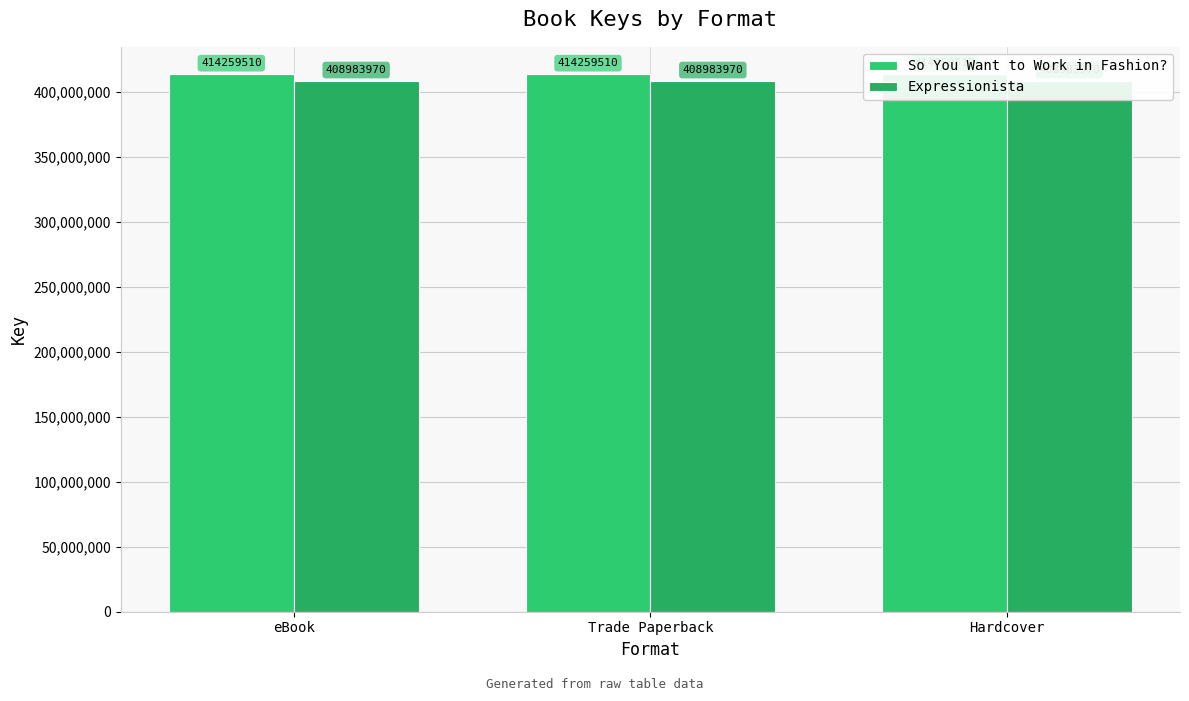

How many series are shown in this chart?

2